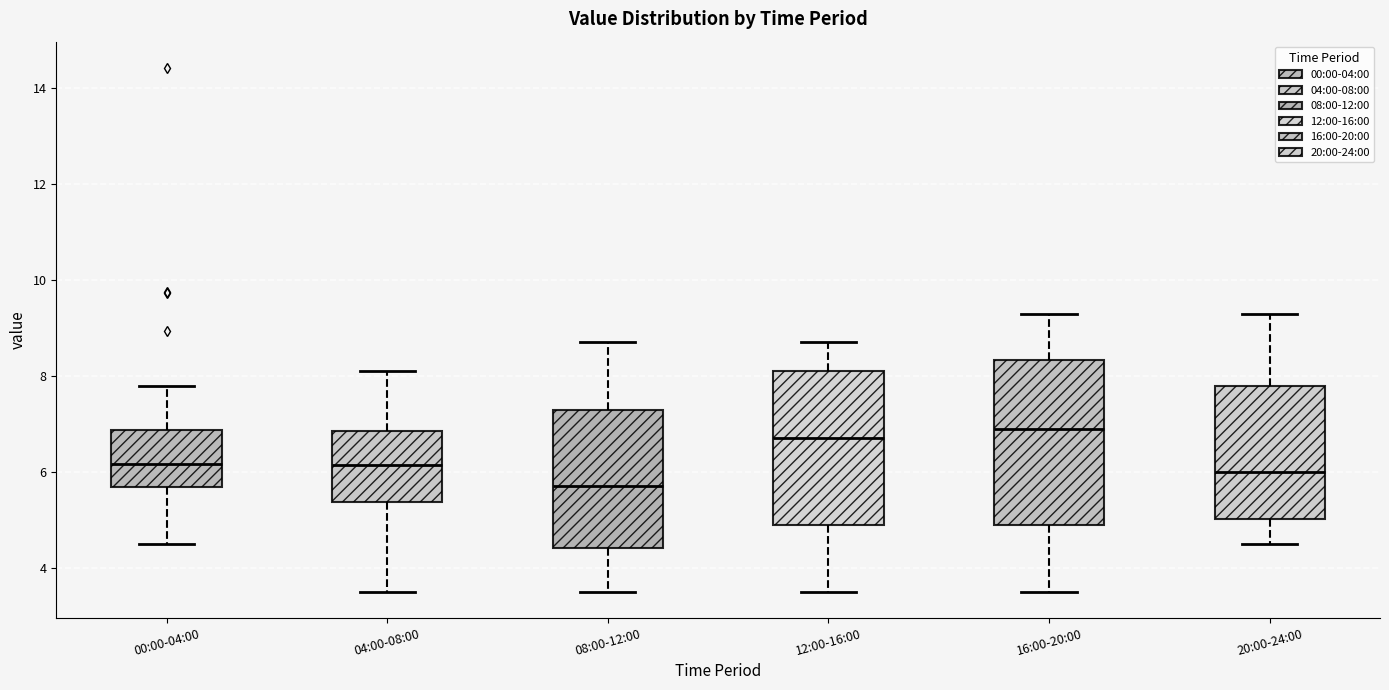

Comparing the boxes themselves (not the whiskers), which one is the tallest?

16:00-20:00